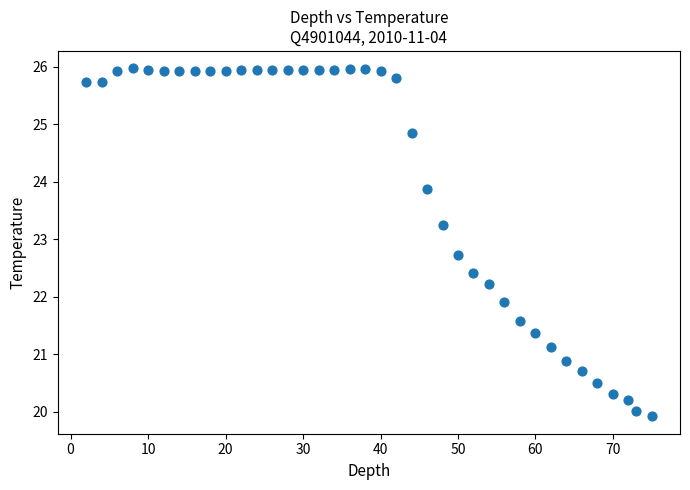

What Y value in the scatter plot is closest to 22?

21.9